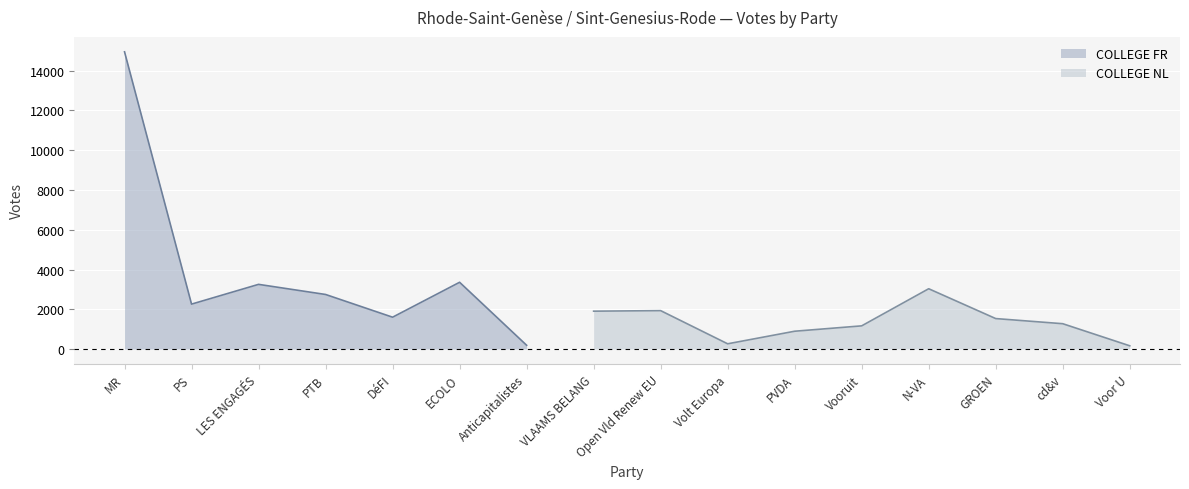

What is the ratio of the value at GROEN to the value at ECOLO?

0.5